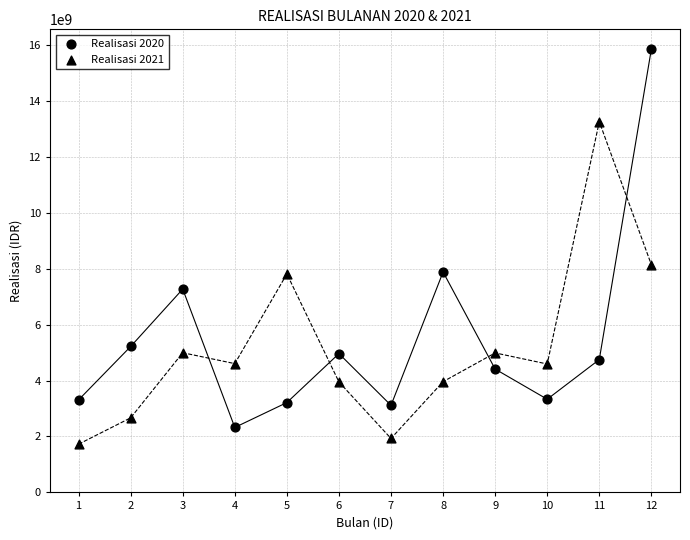

How many data points are displayed?

24